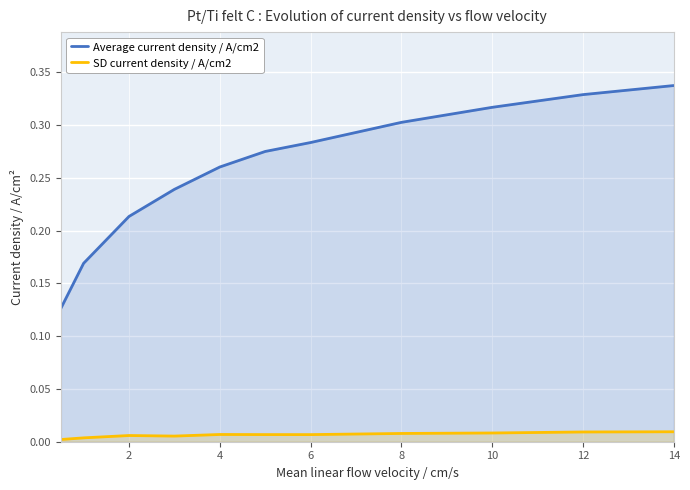

Reading left to right, transcribe all the data shown in this chart.

Average current density / A/cm2: 0.1	0.2	0.2	0.2	0.3	0.3	0.3	0.3	0.3	0.3	0.3
SD current density / A/cm2: 0.0	0.0	0.0	0.0	0.0	0.0	0.0	0.0	0.0	0.0	0.0